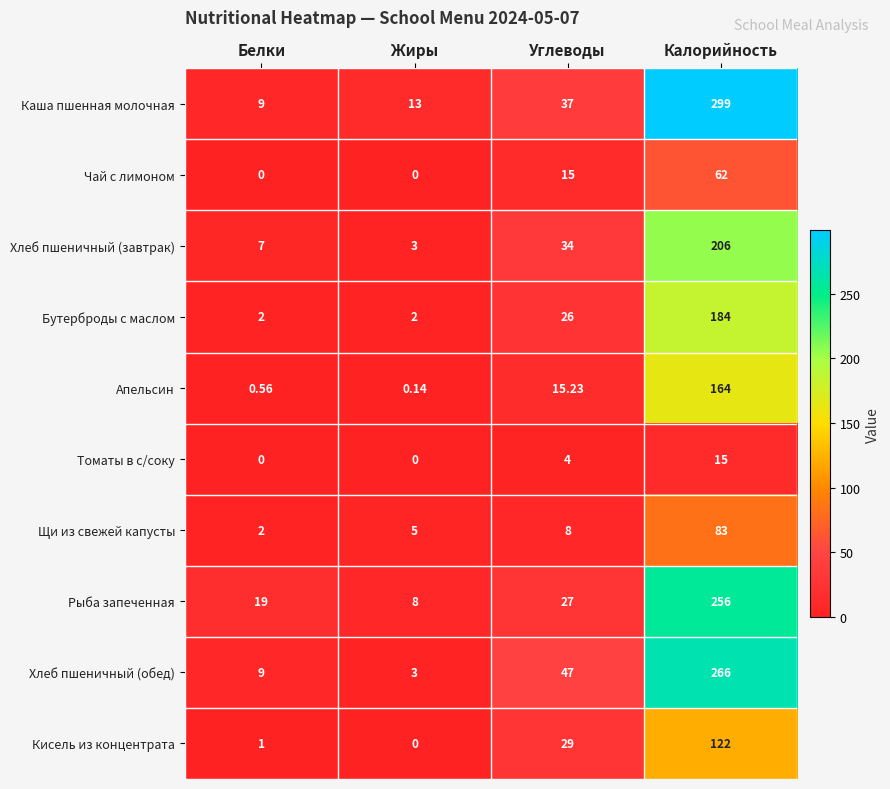

List the series in order of their peak value, highest first.

Каша пшенная молочная, Хлеб пшеничный (обед), Рыба запеченная, Хлеб пшеничный (завтрак), Бутерброды с маслом, Апельсин, Кисель из концентрата, Щи из свежей капусты, Чай с лимоном, Томаты в с/соку